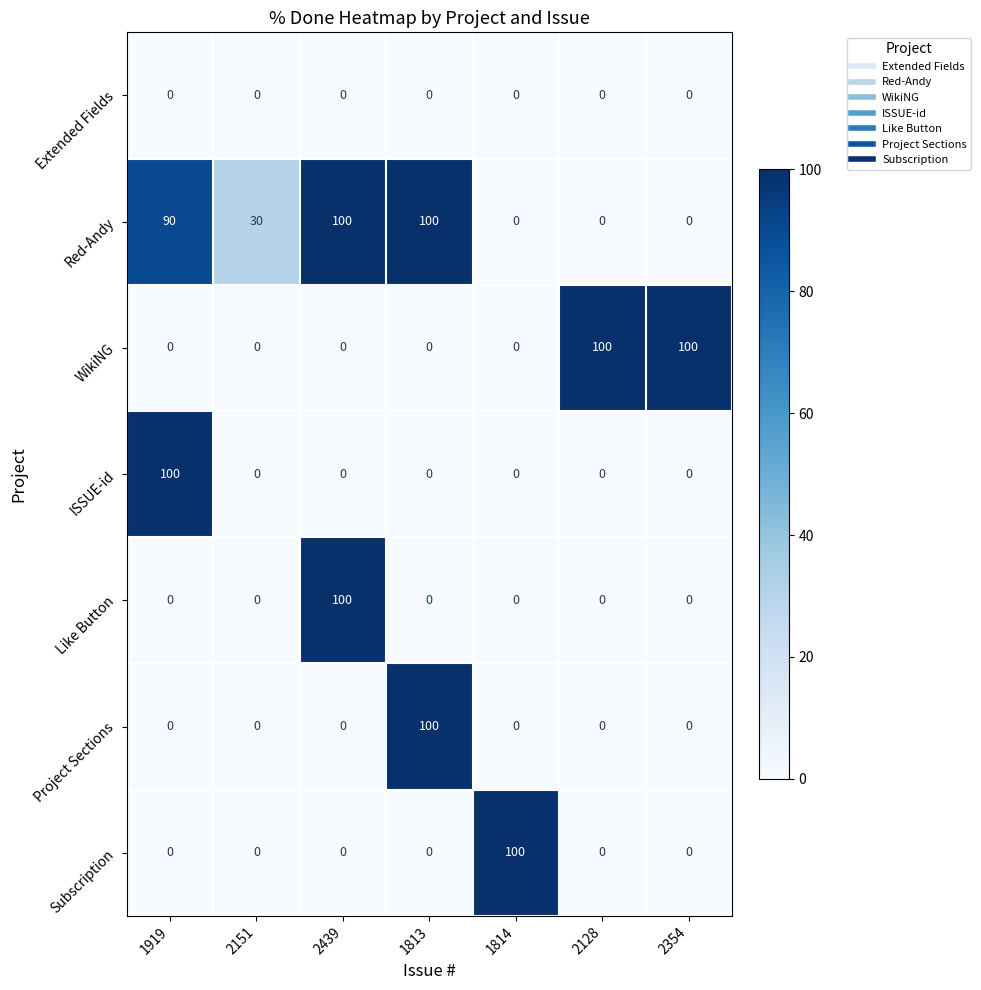

Where is Red-Andy nearest to the value 50?

2151